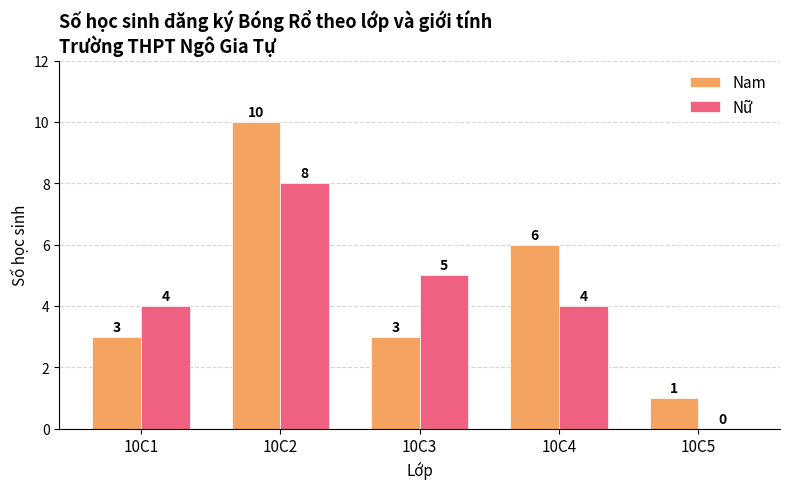

What is the sum of the Nam values at 10C1 and 10C4?

9